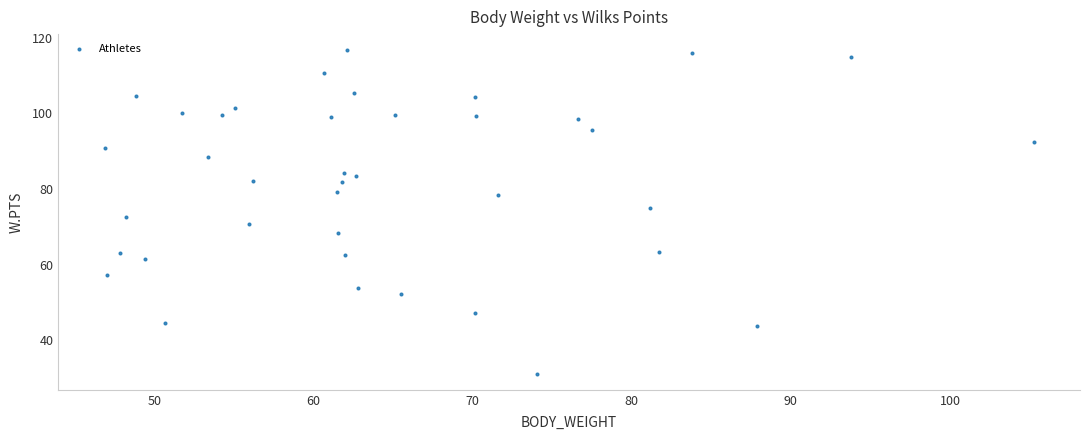

What is the range of Y values (max minus min)?

85.5